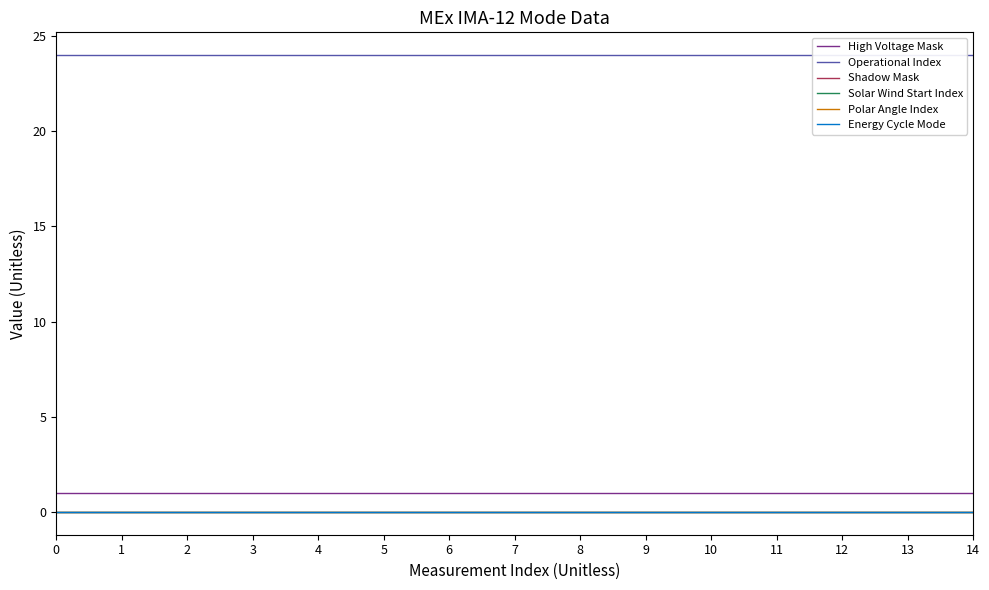

List the series in order of their peak value, highest first.

Operational Index, High Voltage Mask, Shadow Mask, Solar Wind Start Index, Polar Angle Index, Energy Cycle Mode